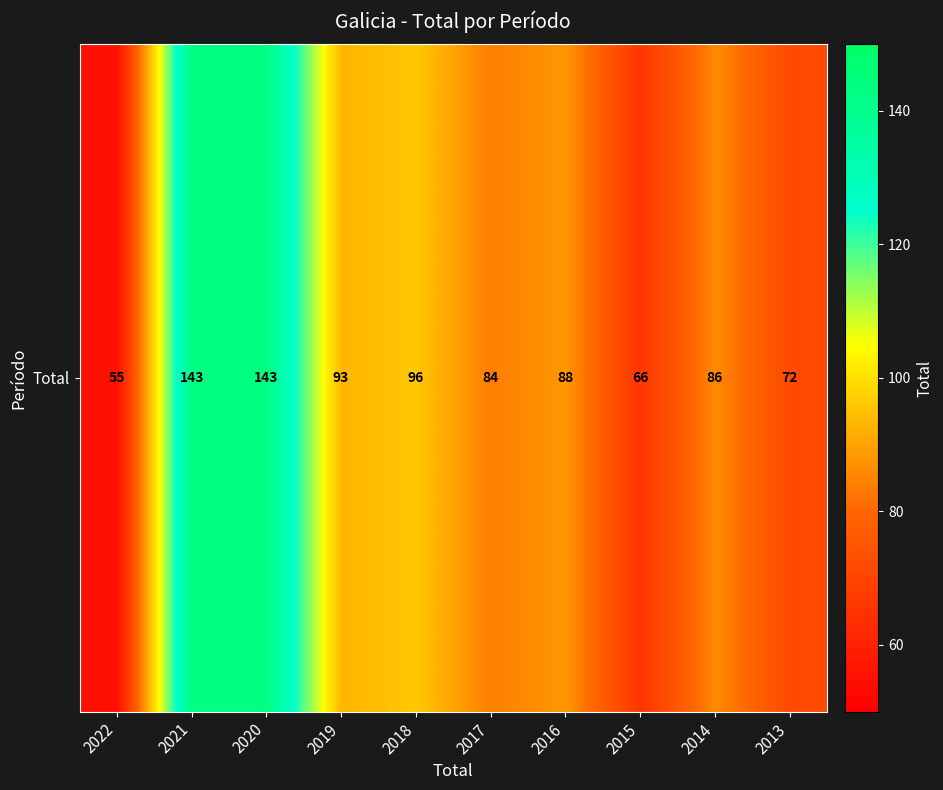

What is the sum of all values?

926